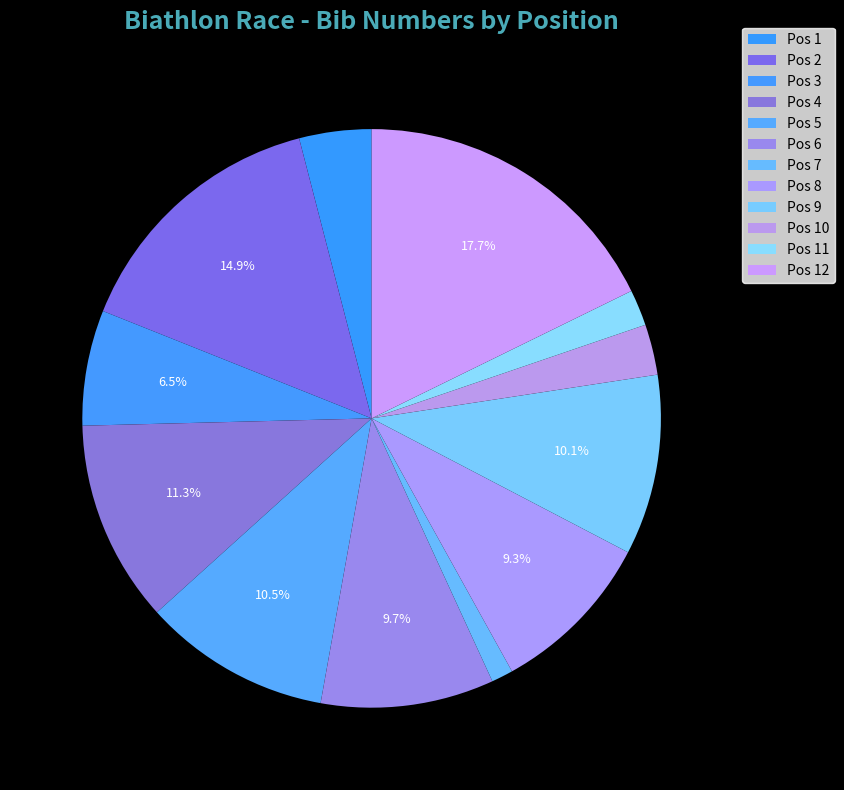

How many slices are in this pie chart?

12